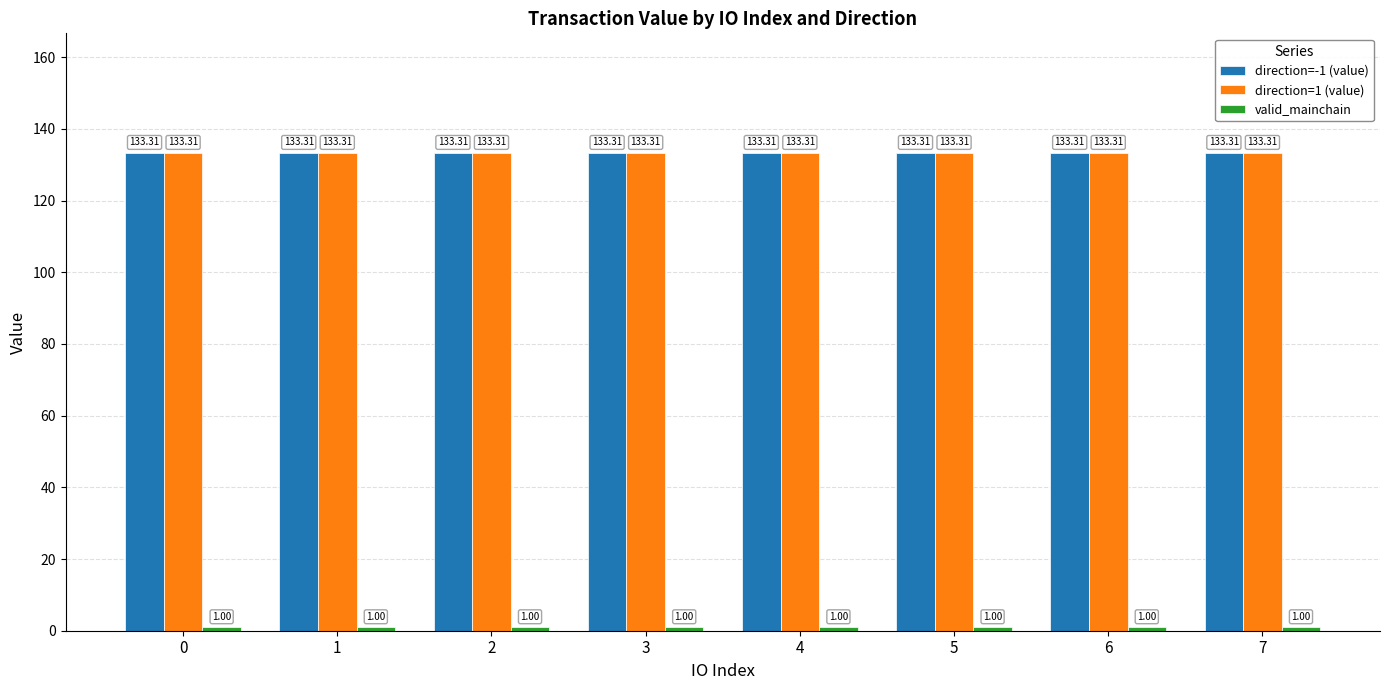

At how many categories does at least one series exceed 18?

8